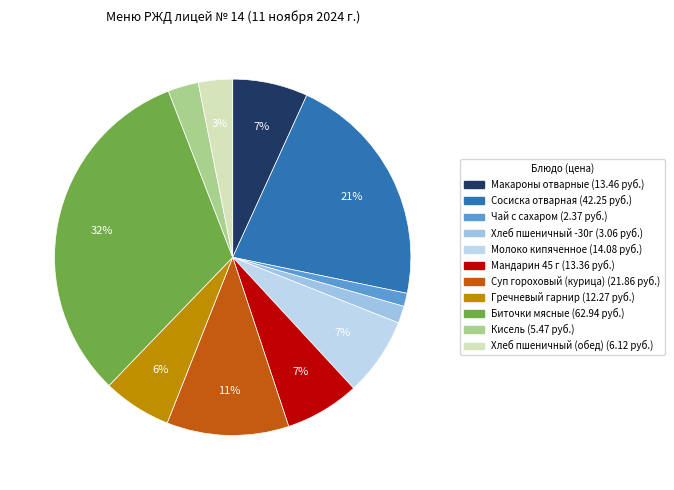

Rank the categories by value from highest to lowest.

Биточки мясные, Сосиска отварная, Суп гороховый (курица), Молоко кипяченное, Макароны отварные, Мандарин 45 г, Гречневый гарнир, Хлеб пшеничный (обед), Кисель, Хлеб пшеничный -30г, Чай с сахаром